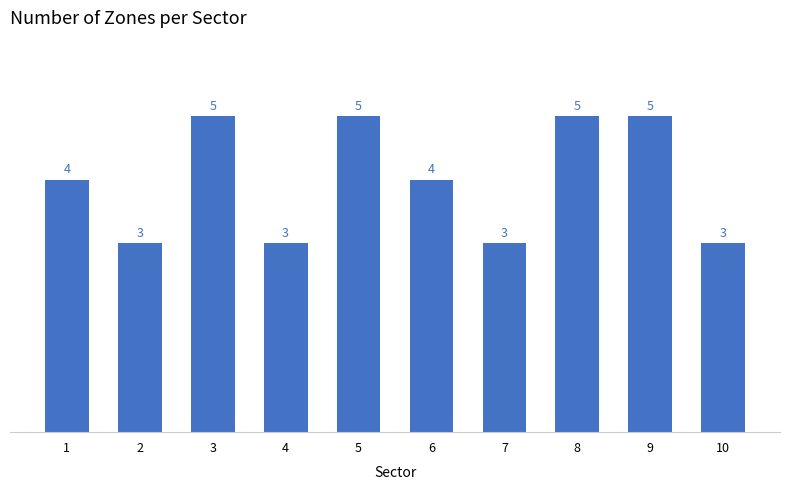

The value at 9 is 2. True or false?

False